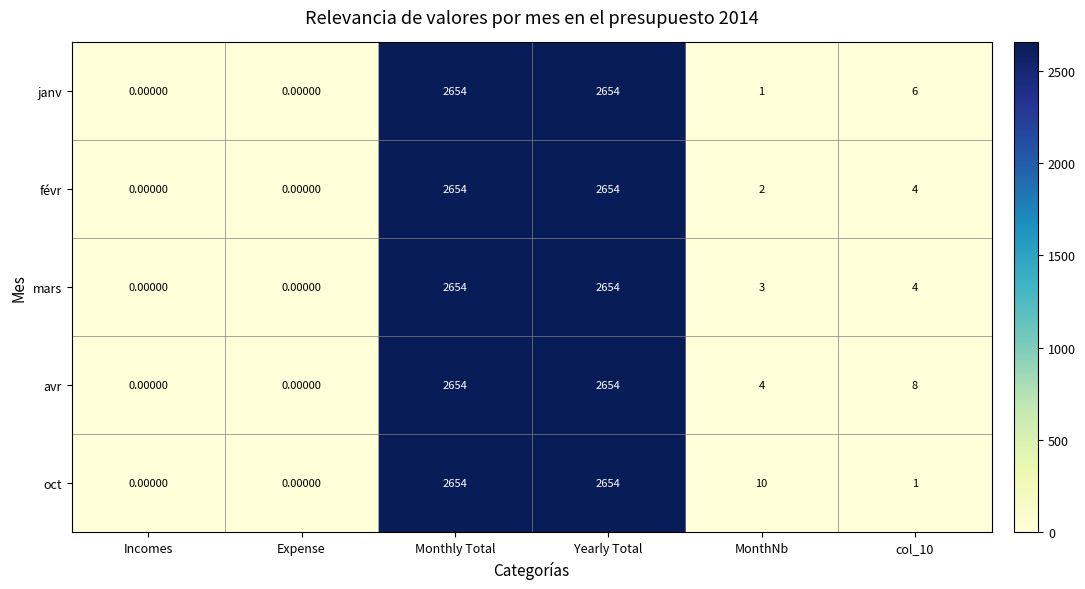

What is the maximum value shown in the chart?

2654